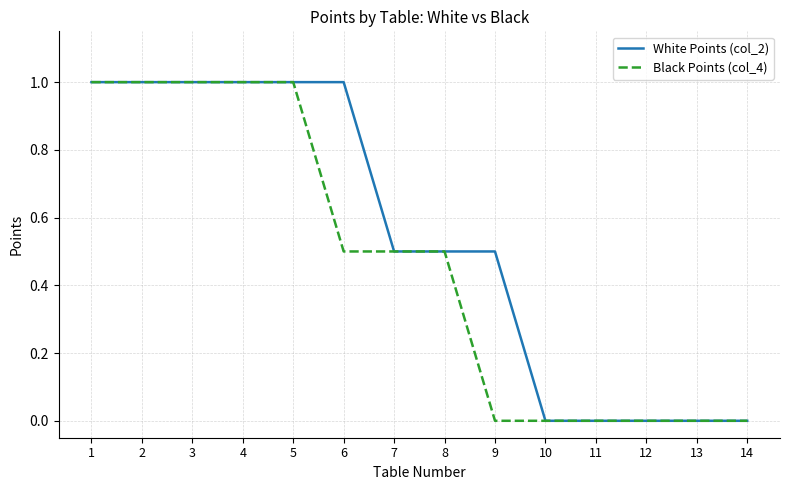

Which series changed the most between 5 and 6?

Black Points (col_4)